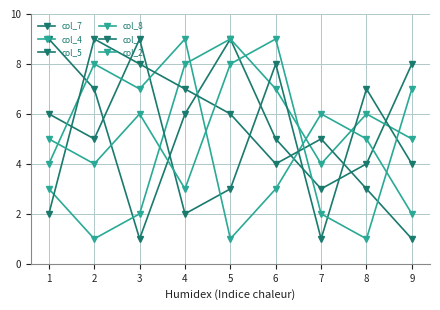

How many lines are shown in the chart?

6